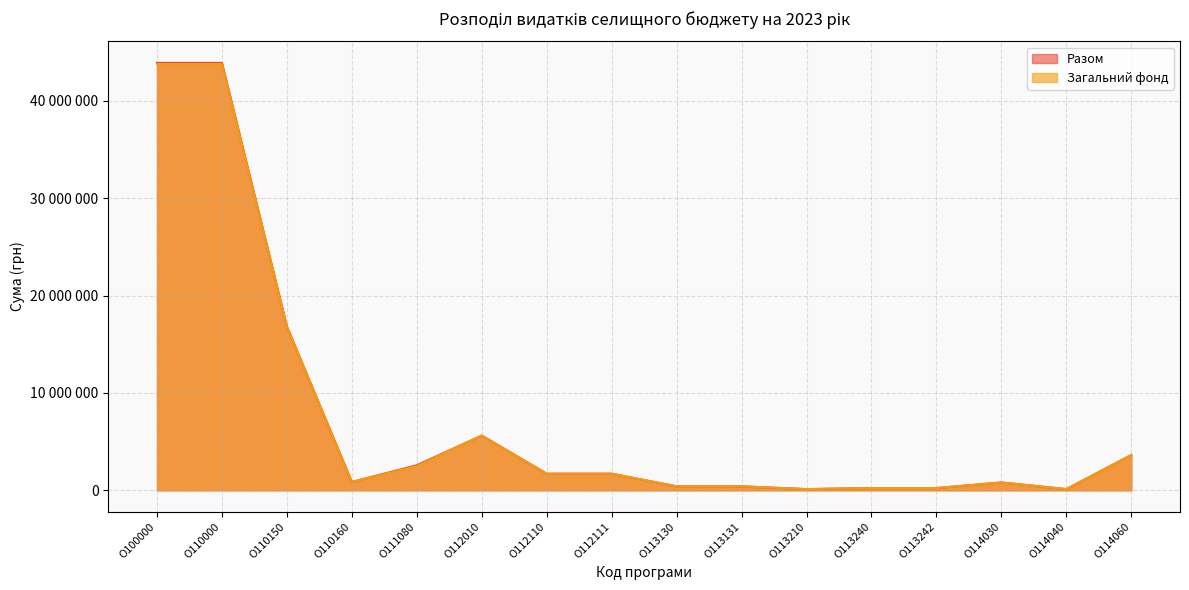

What is the value of the Разом point at the 6th from the left?

5622130